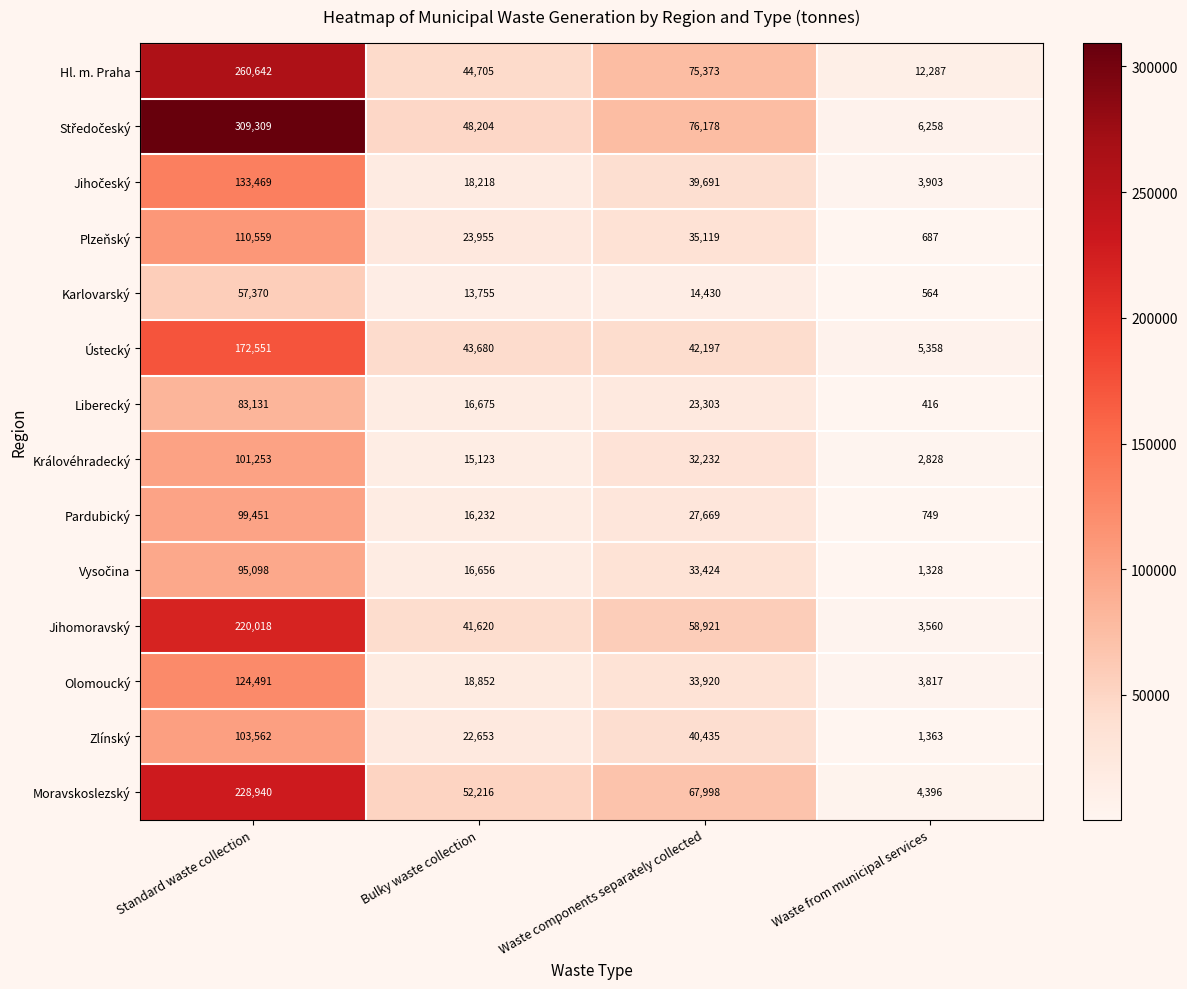

At which category is the sum across all series the highest?

Standard waste collection